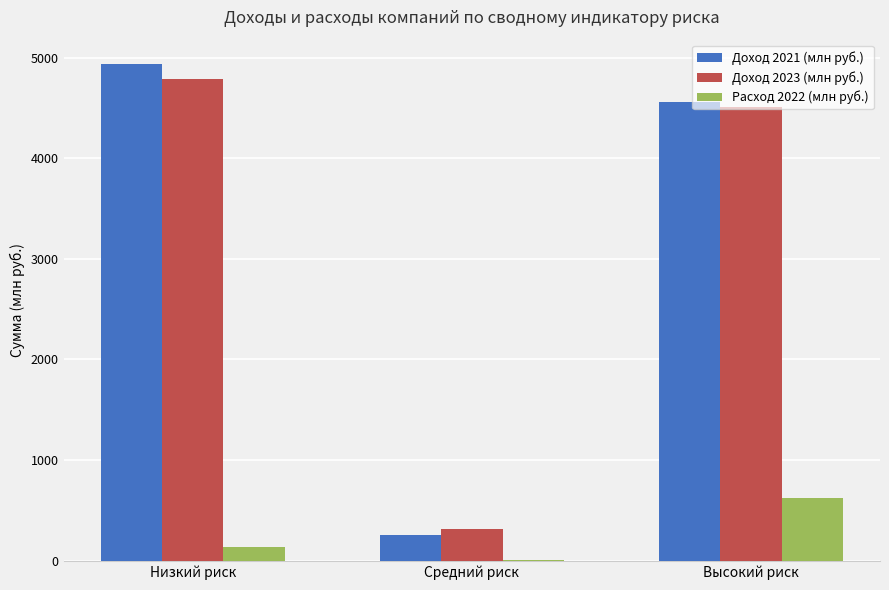

Which series has the widest spread of values?

Доход 2021 (млн руб.)